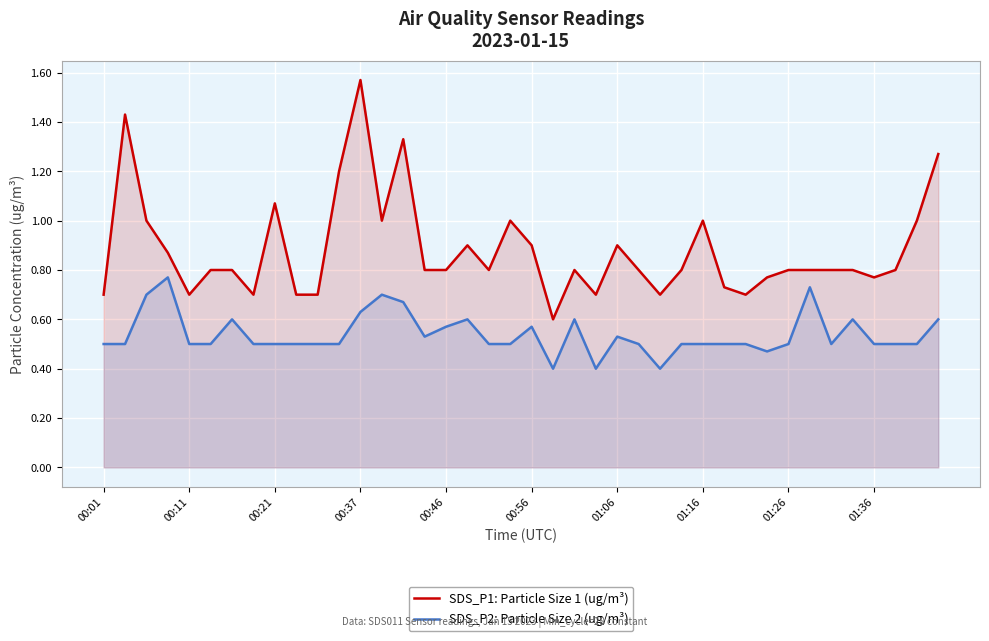

What is the total value across all series at 19?

1.5